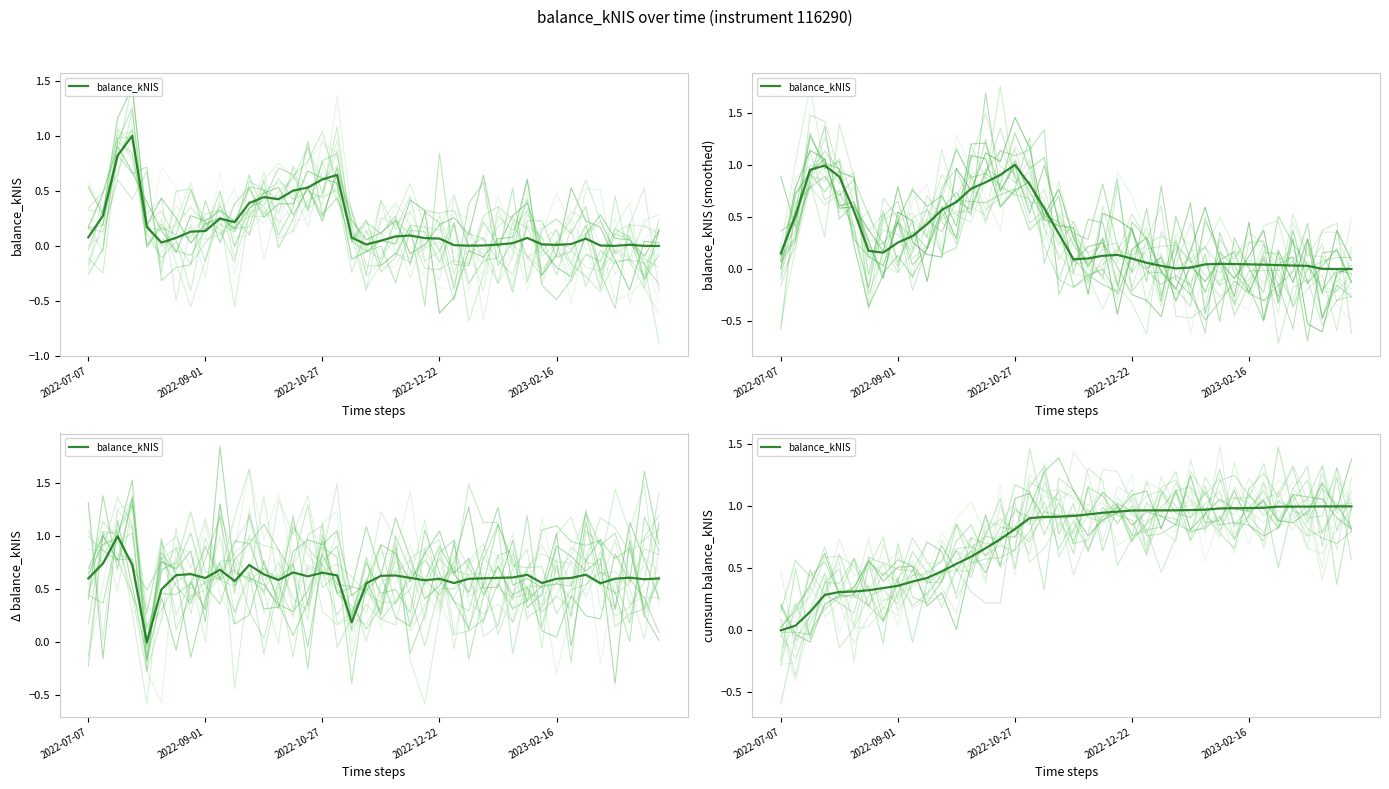

How many data points are above 0?

39